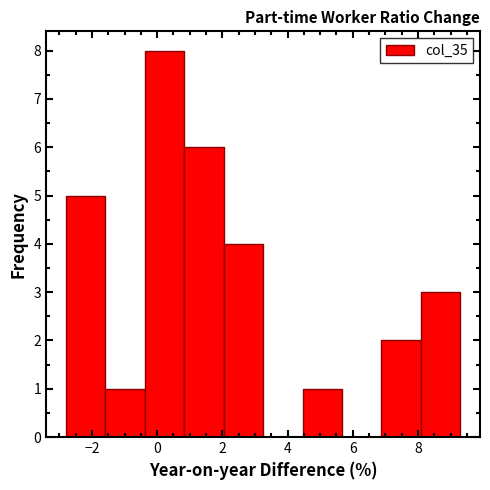

Which range on the x-axis has the tallest bar?

-0.4 to 0.8